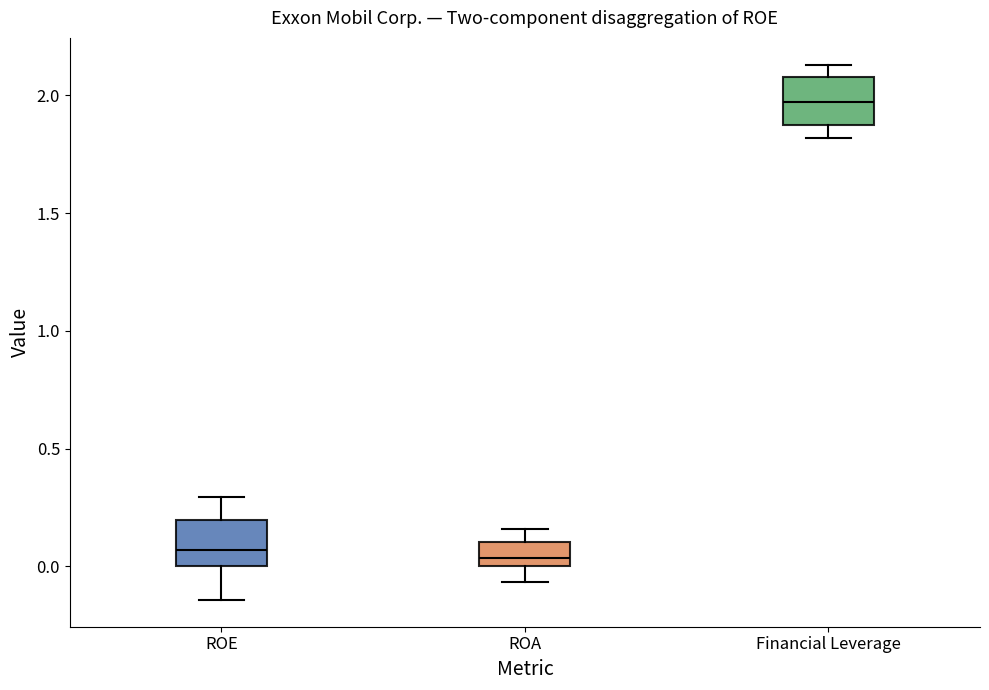

Where is the upper edge of the box for Financial Leverage on the y-axis? The values are not printed on the chart, so give them approximately, as read against the axis.

2.10